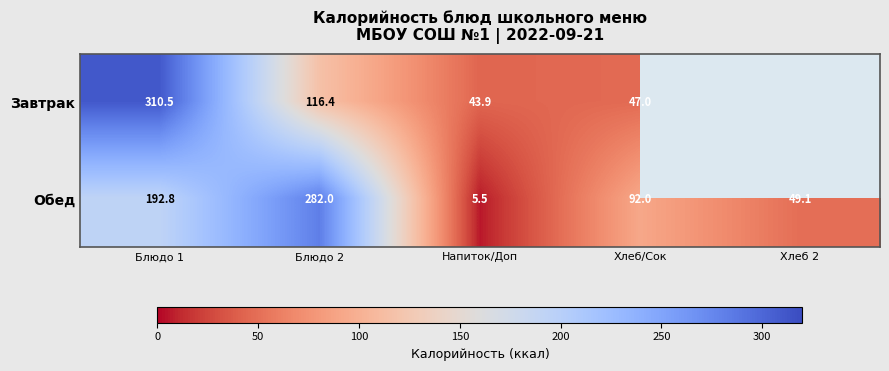

What is the difference between the second highest and second lowest values in the Обед series?

143.7